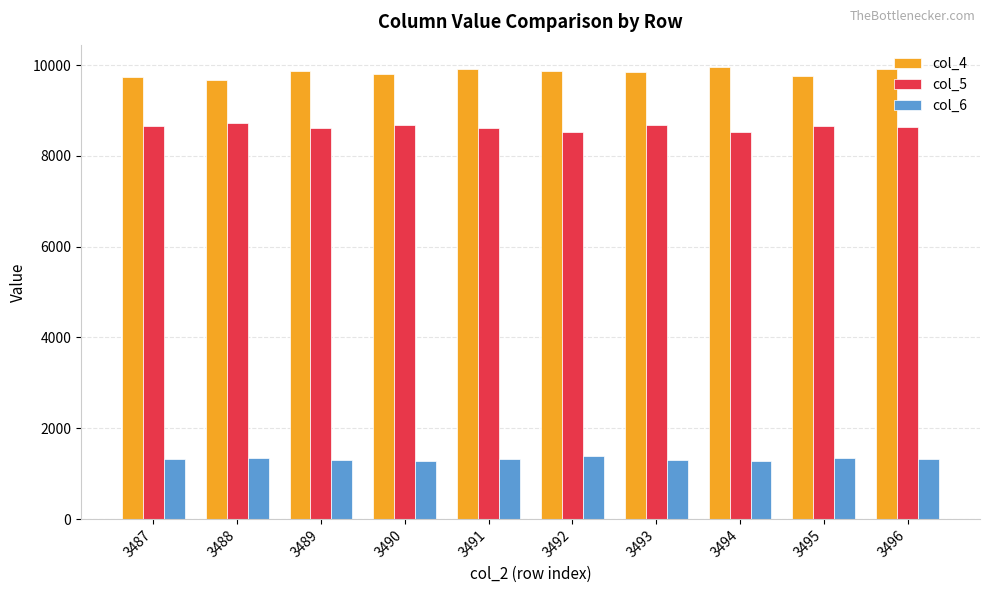

True or false: col_6 has a value of 1342 at 3488.

True